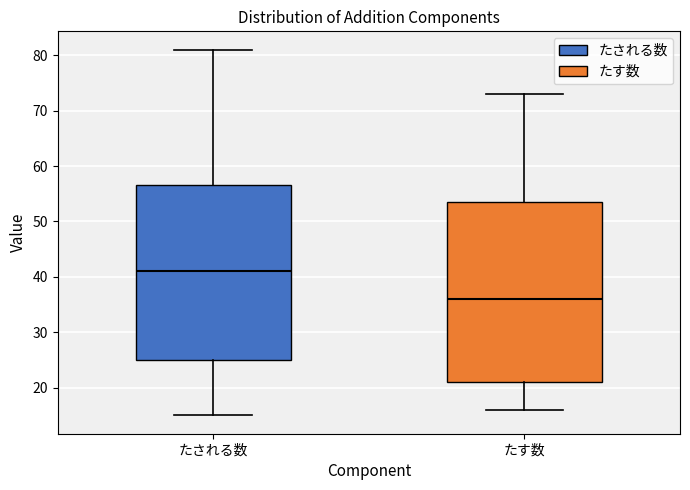

Reading left to right, read every box against the y-axis: the position of its median line, the range the box covers, and the ends of its whiskers. The values are not printed on the chart, so give them approximately, as read against the axis.

たされる数: median 41, box 25 to 57, whiskers 15 to 81
たす数: median 36, box 21 to 54, whiskers 16 to 73